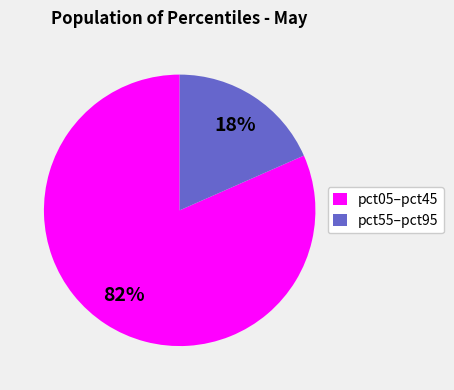

Count the number of slices in the pie.

2